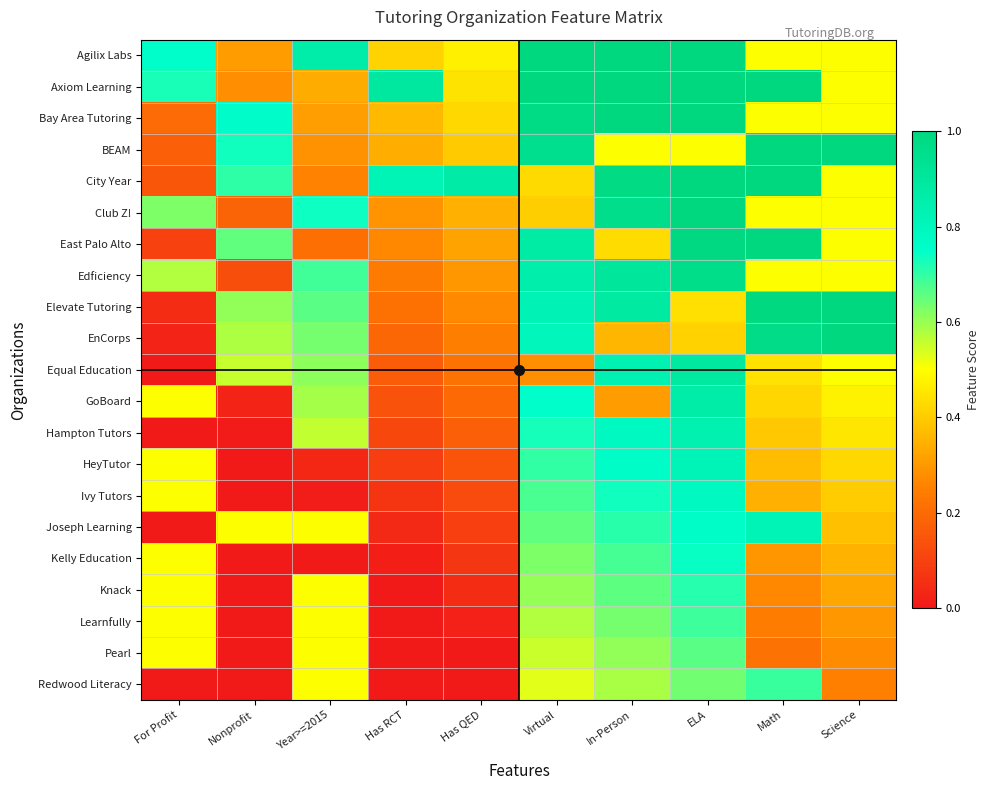

At how many categories does at least one series exceed 0?

10